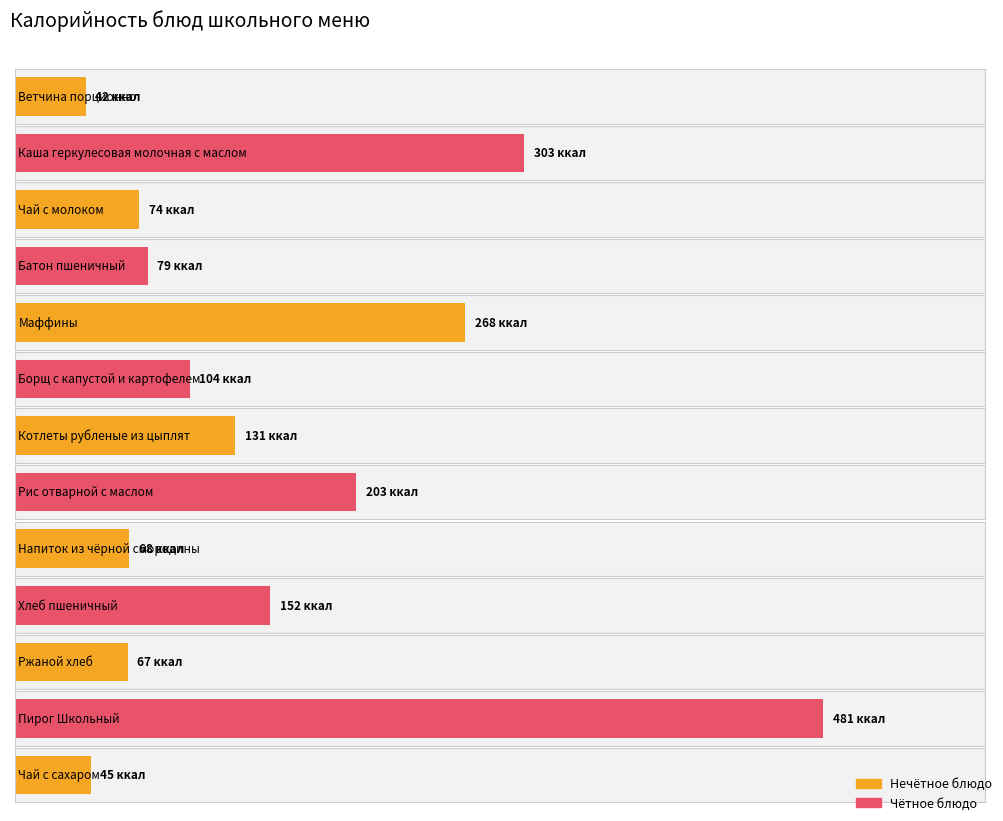

How many data points are less than 104?

6